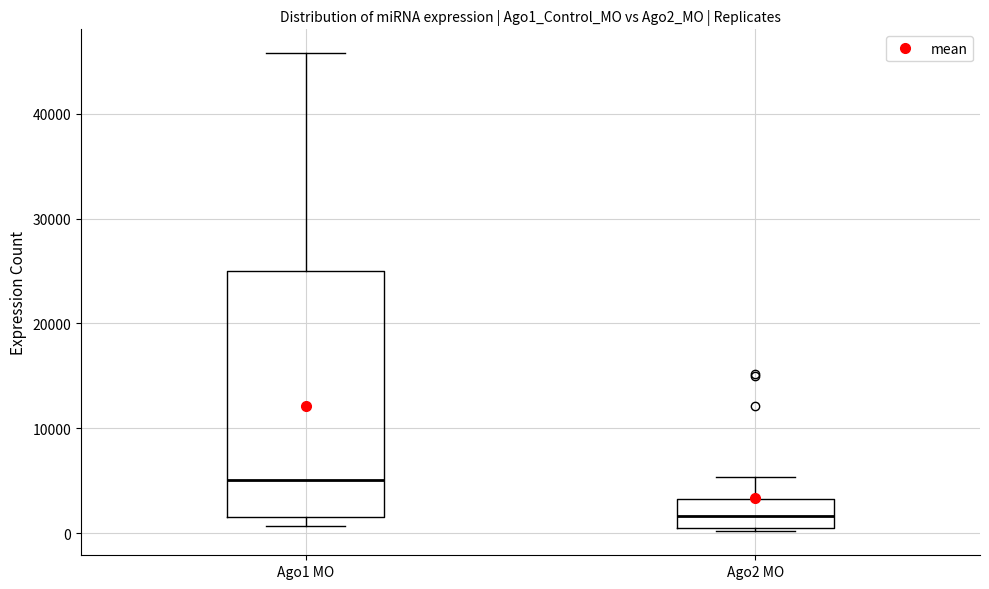

Which box's median line is the highest?

Ago1 MO